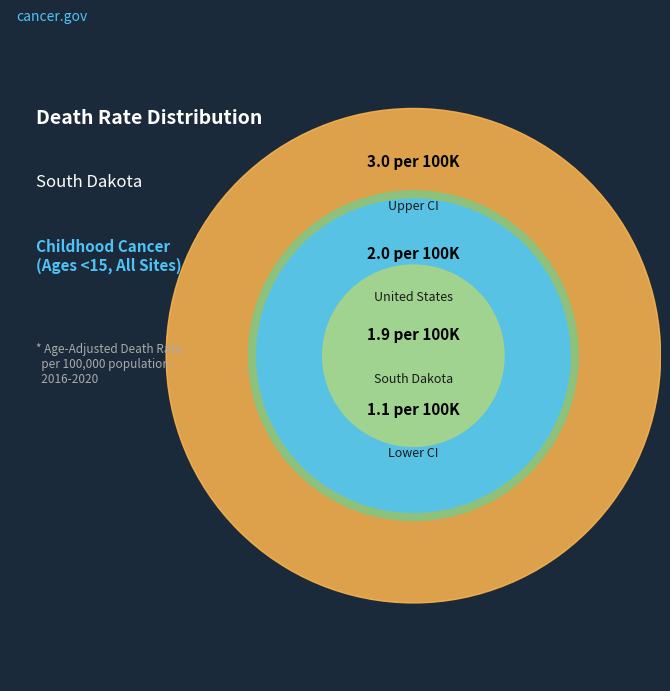

Which category has the biggest portion of the pie?

Upper CI